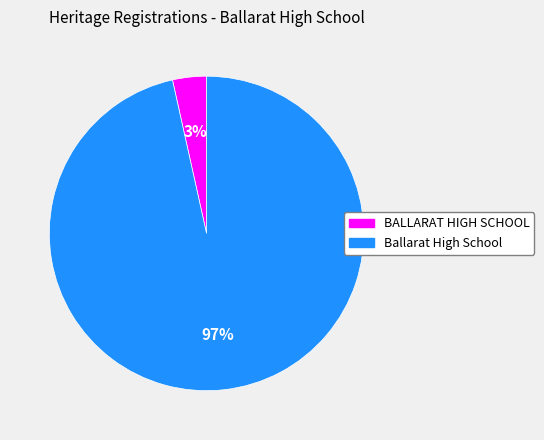

Do BALLARAT HIGH SCHOOL and Ballarat High School together represent more than half of the pie?

Yes